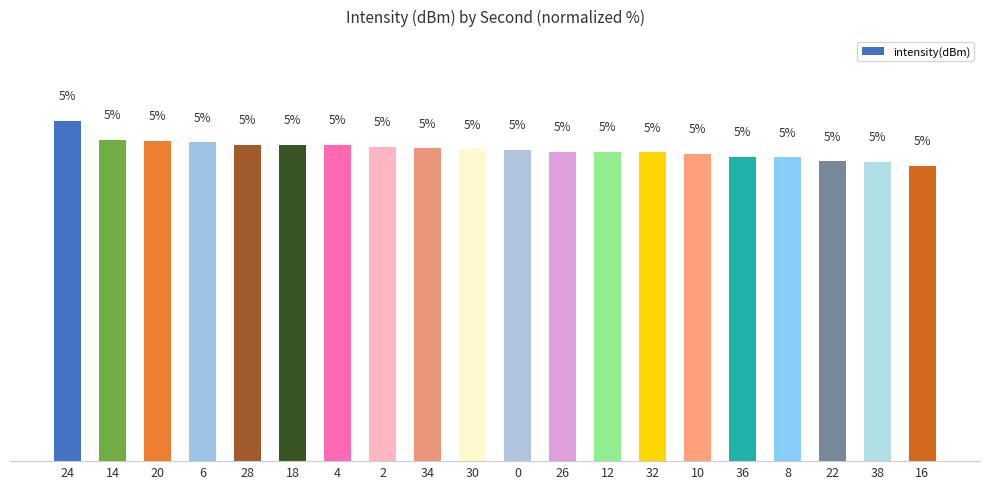

What is the difference between the maximum and second lowest values?

0.7